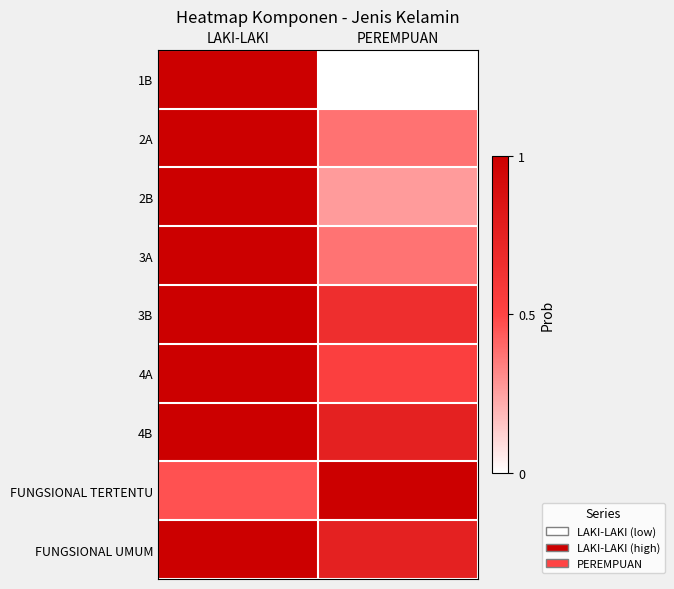

Reading left to right, what are all the values shown in this chart?

1B: LAKI-LAKI=1.0	PEREMPUAN=0.0
2A: LAKI-LAKI=1.0	PEREMPUAN=0.4
2B: LAKI-LAKI=1.0	PEREMPUAN=0.3
3A: LAKI-LAKI=1.0	PEREMPUAN=0.4
3B: LAKI-LAKI=1.0	PEREMPUAN=0.7
4A: LAKI-LAKI=1.0	PEREMPUAN=0.5
4B: LAKI-LAKI=1.0	PEREMPUAN=0.8
FUNGSIONAL TERTENTU: LAKI-LAKI=0.5	PEREMPUAN=1.0
FUNGSIONAL UMUM: LAKI-LAKI=1.0	PEREMPUAN=0.8